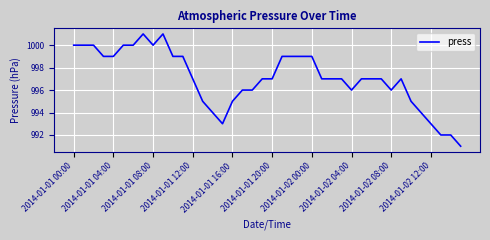

What is the maximum value shown in the chart?

1001